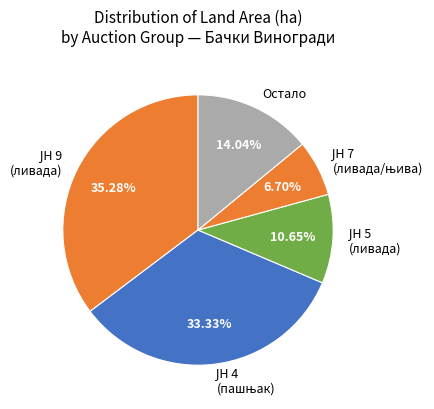

Does any single category account for the majority?

No